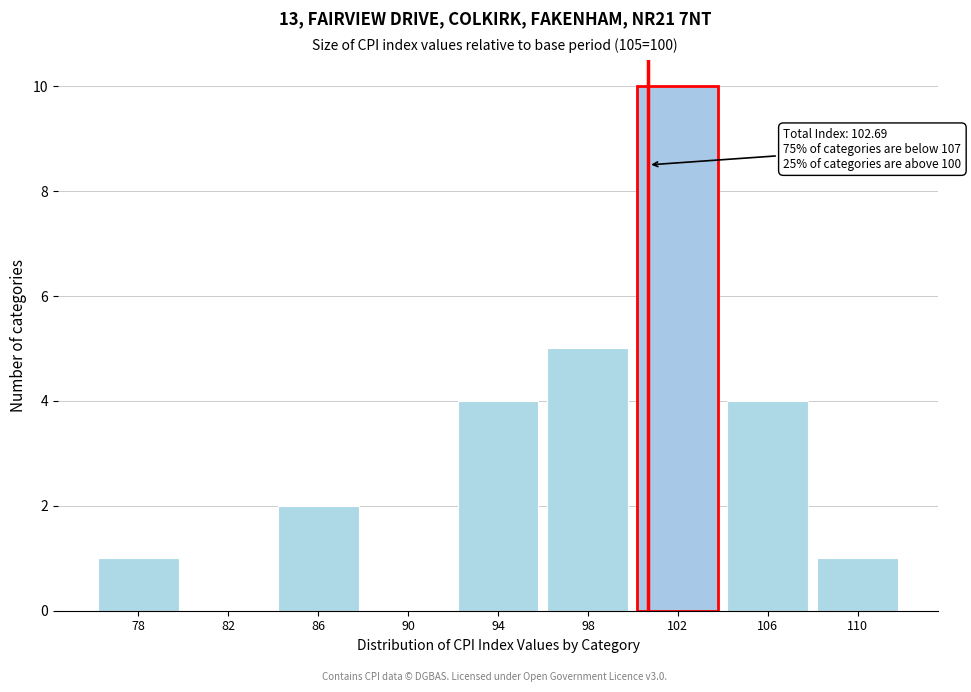

Reading right to left, what are all the values shown in this chart?

110=1	106=4	102=10	98=5	94=4	90=0	86=2	82=0	78=1